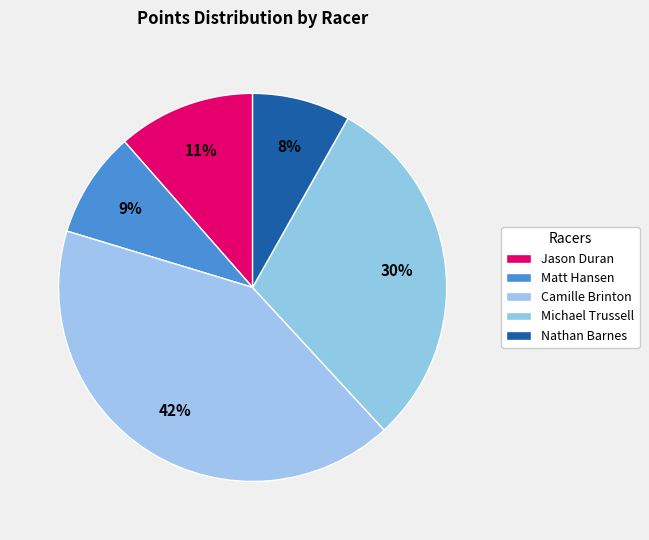

What is the ratio of the value at Jason Duran to the value at Michael Trussell?

0.4